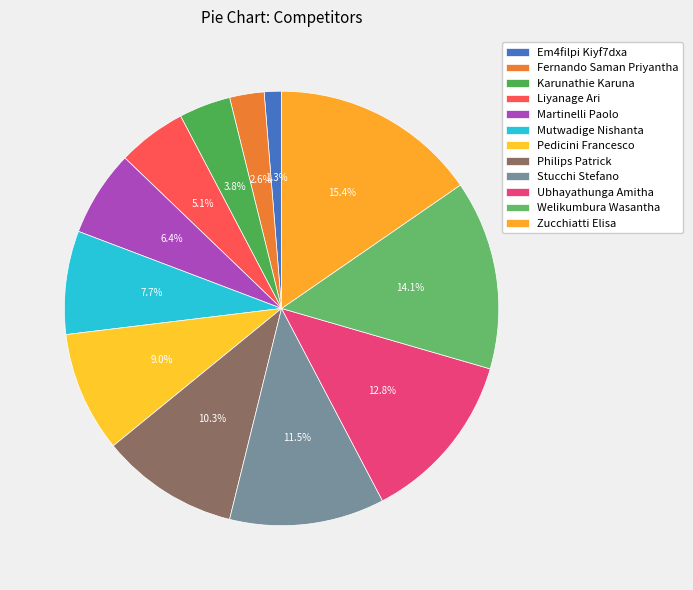

Between Martinelli Paolo and Stucchi Stefano, which is larger?

Stucchi Stefano